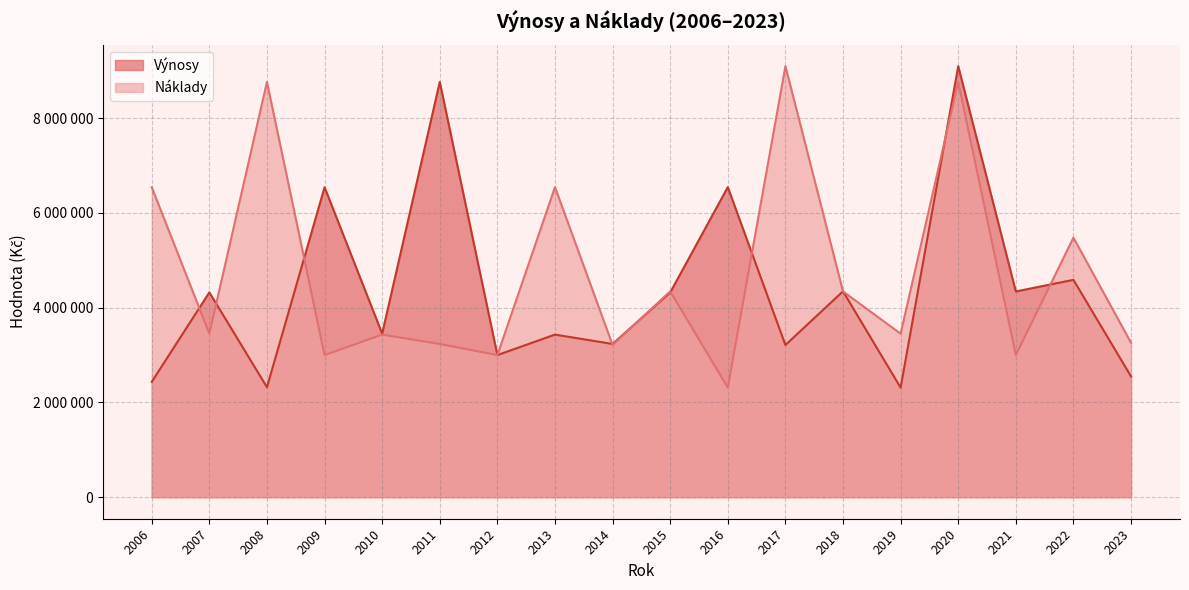

Is it true that Náklady equals 3212341 at 2014?

True